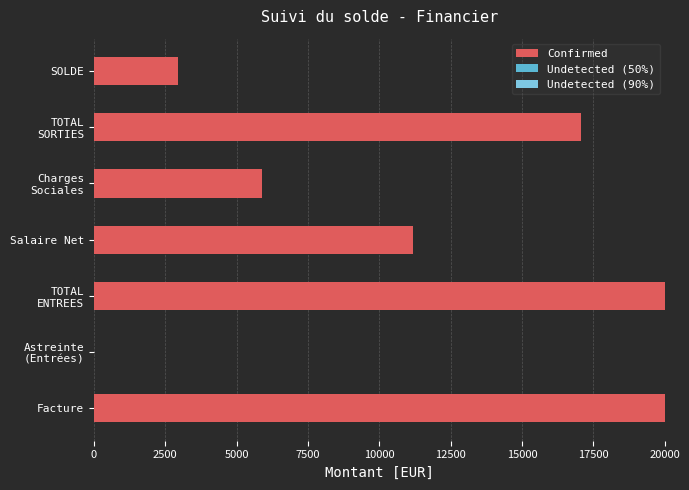

What is the greatest value displayed?

20025.6